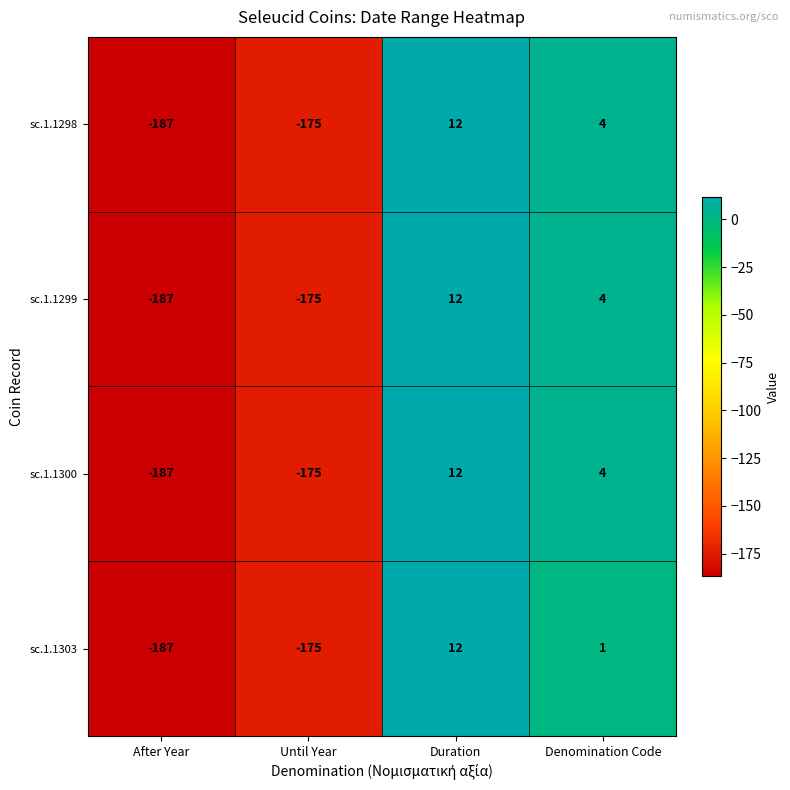

Reading right to left, list all the values displayed in this chart.

sc.1.1298: Denomination Code=4	Duration=12	Until Year=-175	After Year=-187
sc.1.1299: Denomination Code=4	Duration=12	Until Year=-175	After Year=-187
sc.1.1300: Denomination Code=4	Duration=12	Until Year=-175	After Year=-187
sc.1.1303: Denomination Code=1	Duration=12	Until Year=-175	After Year=-187